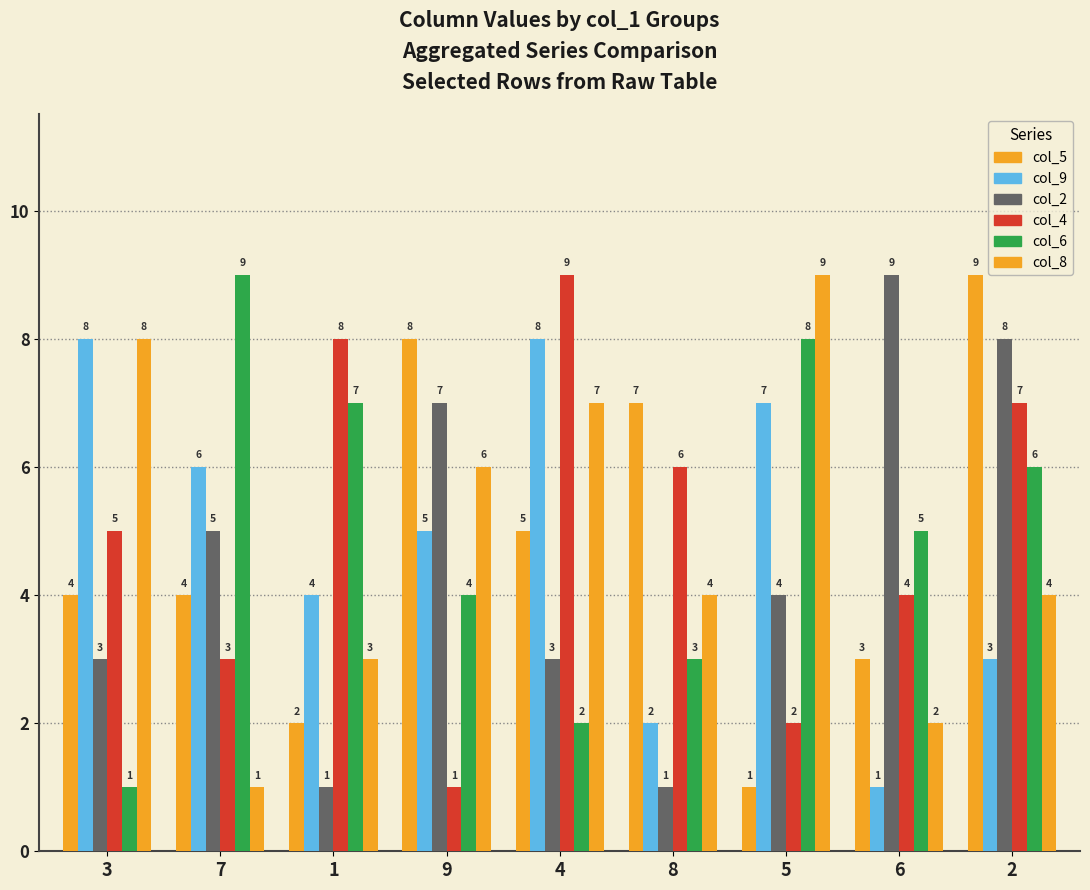

How many groups of bars are there?

9